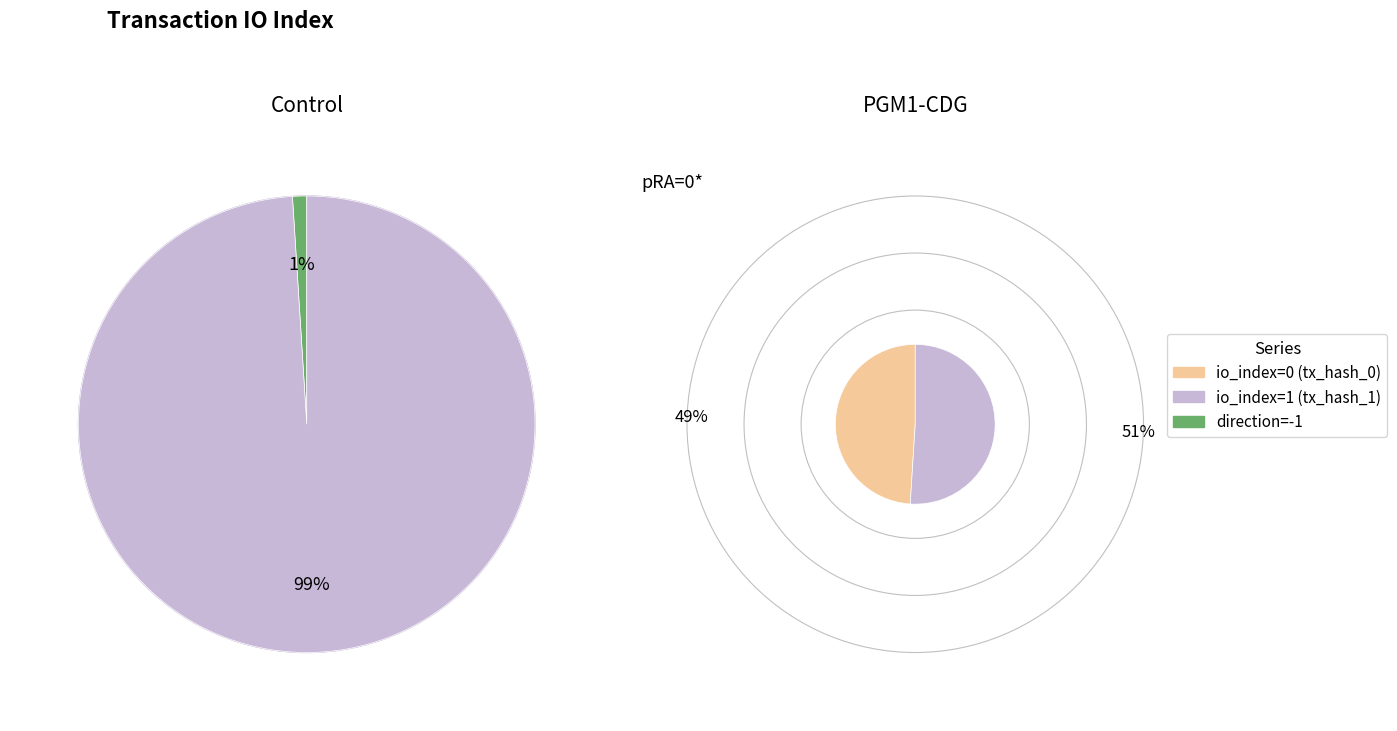

What is the change in value from tx_hash_0 to tx_hash_1?

+1